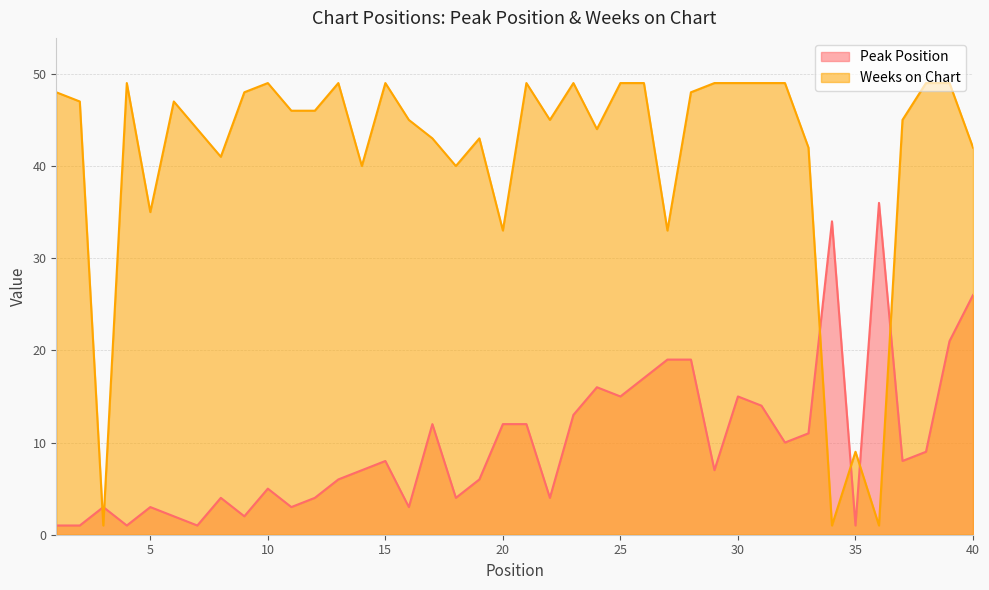

What is the value of the Peak Position point at the 35th from the left?

1